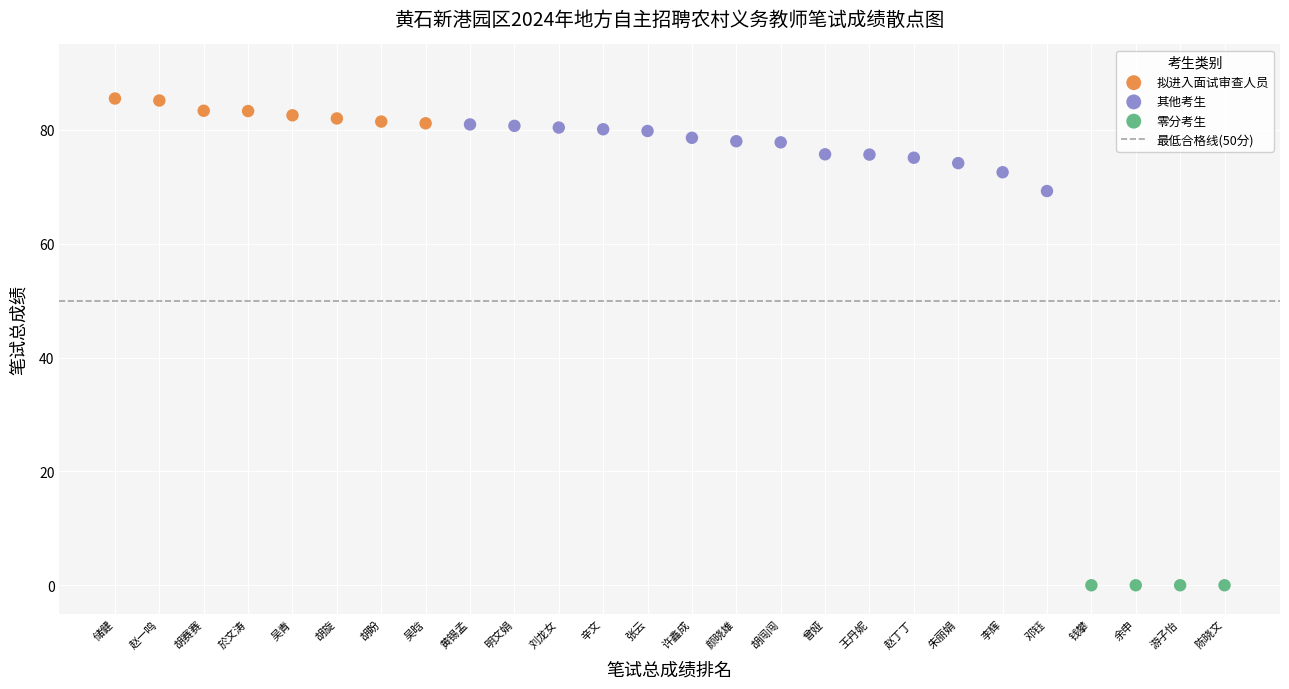

Which series reaches the minimum Y coordinate?

零分考生